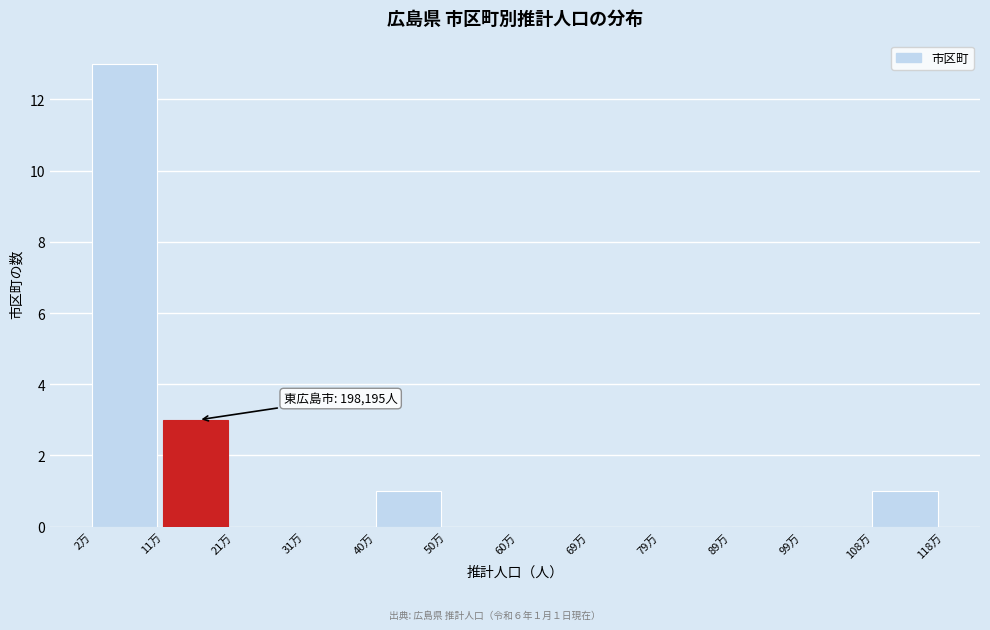

Reading left to right, list all the values displayed in this chart.

2万=13	11万=3	21万=0	31万=0	40万=1	50万=0	60万=0	69万=0	79万=0	89万=0	99万=0	108万=1